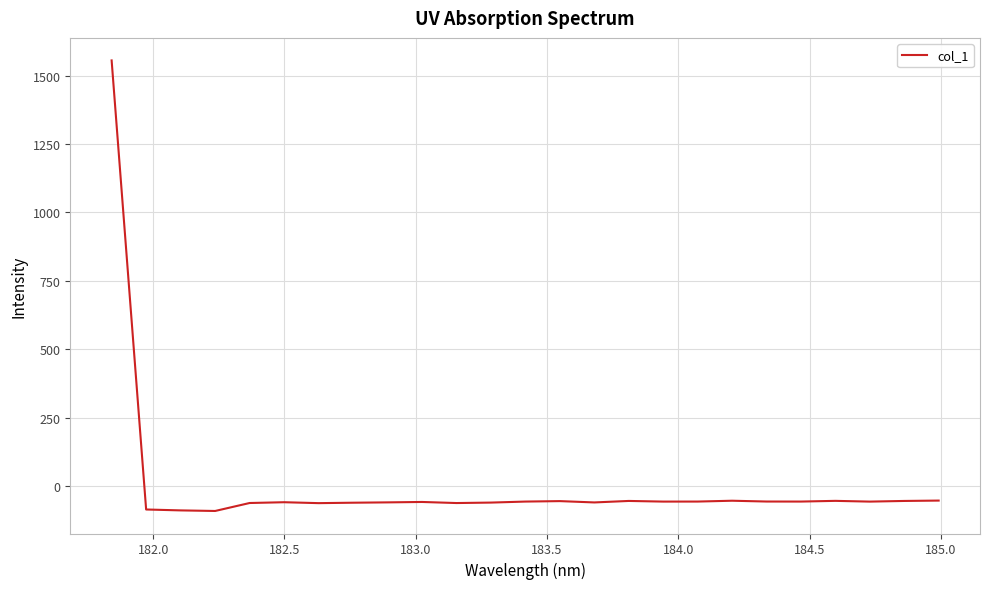

What is the maximum value shown in the chart?

1555.5